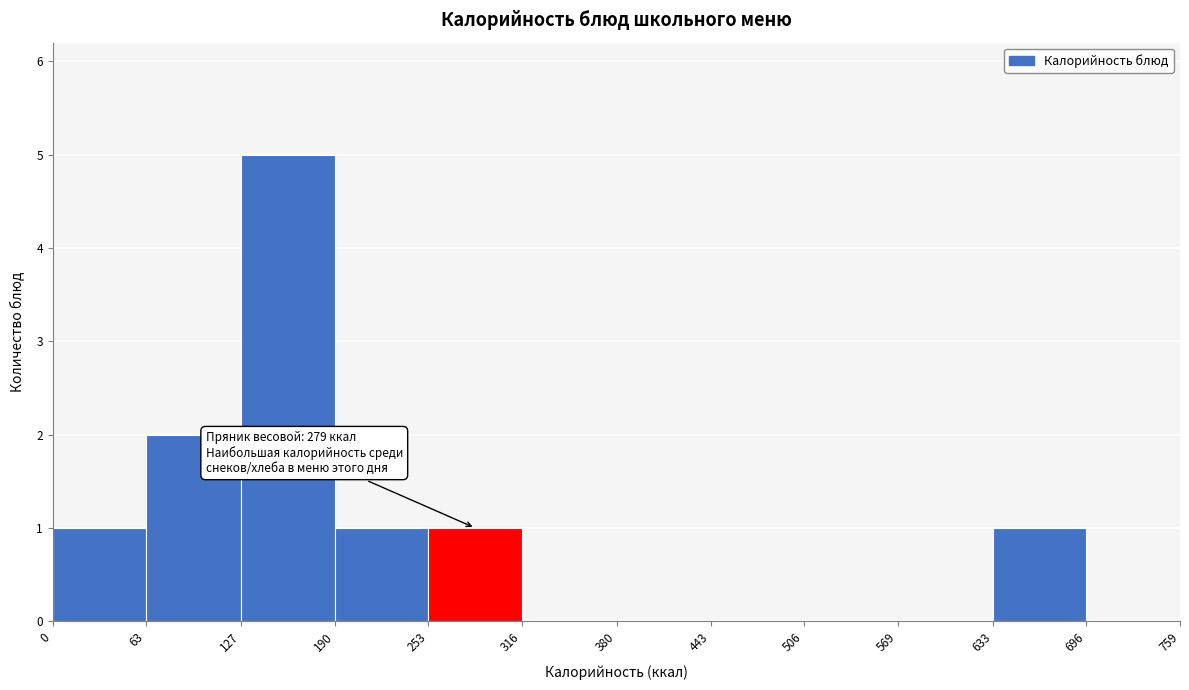

Over which range of the x-axis is the bar tallest?

127 to 190